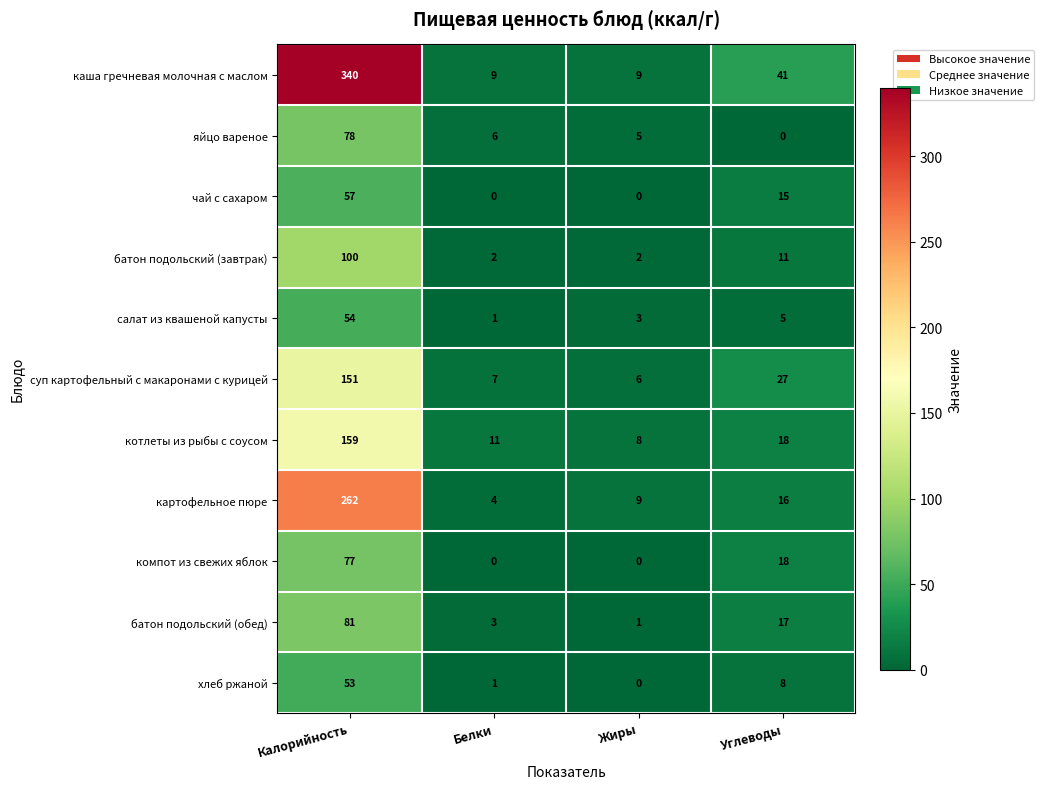

Which series has the widest spread of values?

каша гречневая молочная с маслом